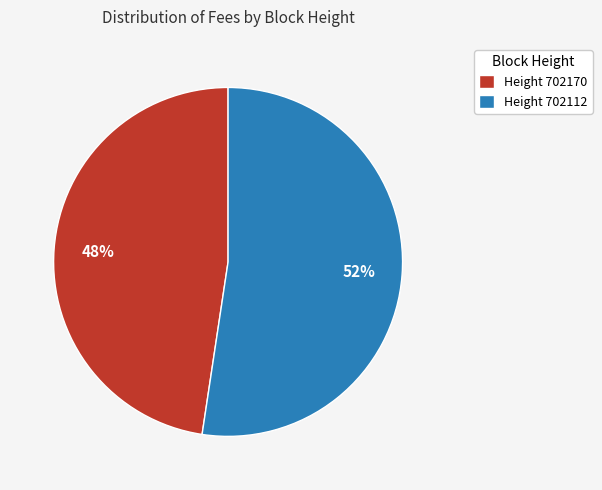

Rank the categories by value from highest to lowest.

Height 702112, Height 702170